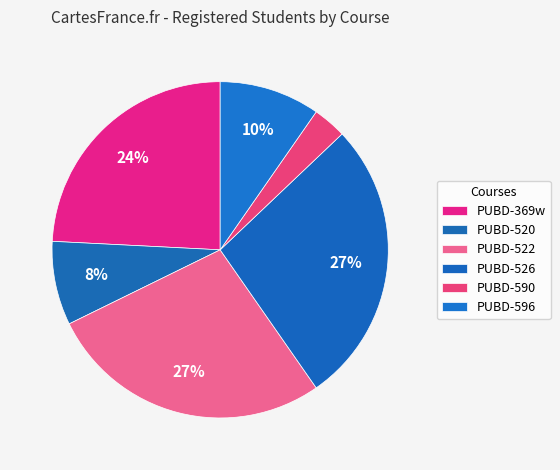

True or false: PUBD-596 accounts for 10% of the total.

True